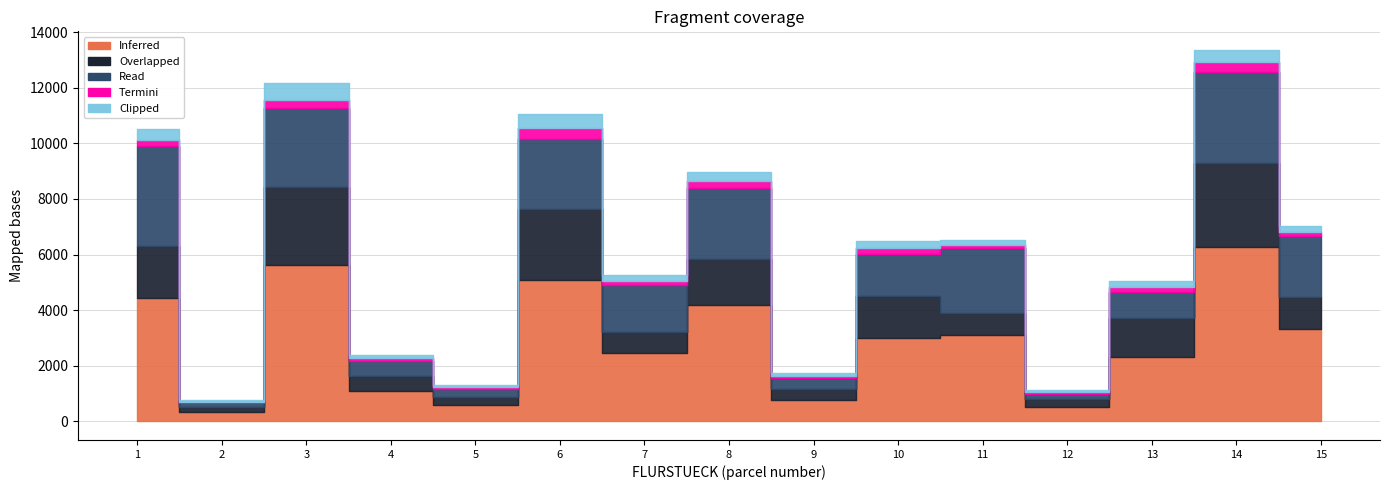

What is the spread (max minus min) of values at 1?

4253